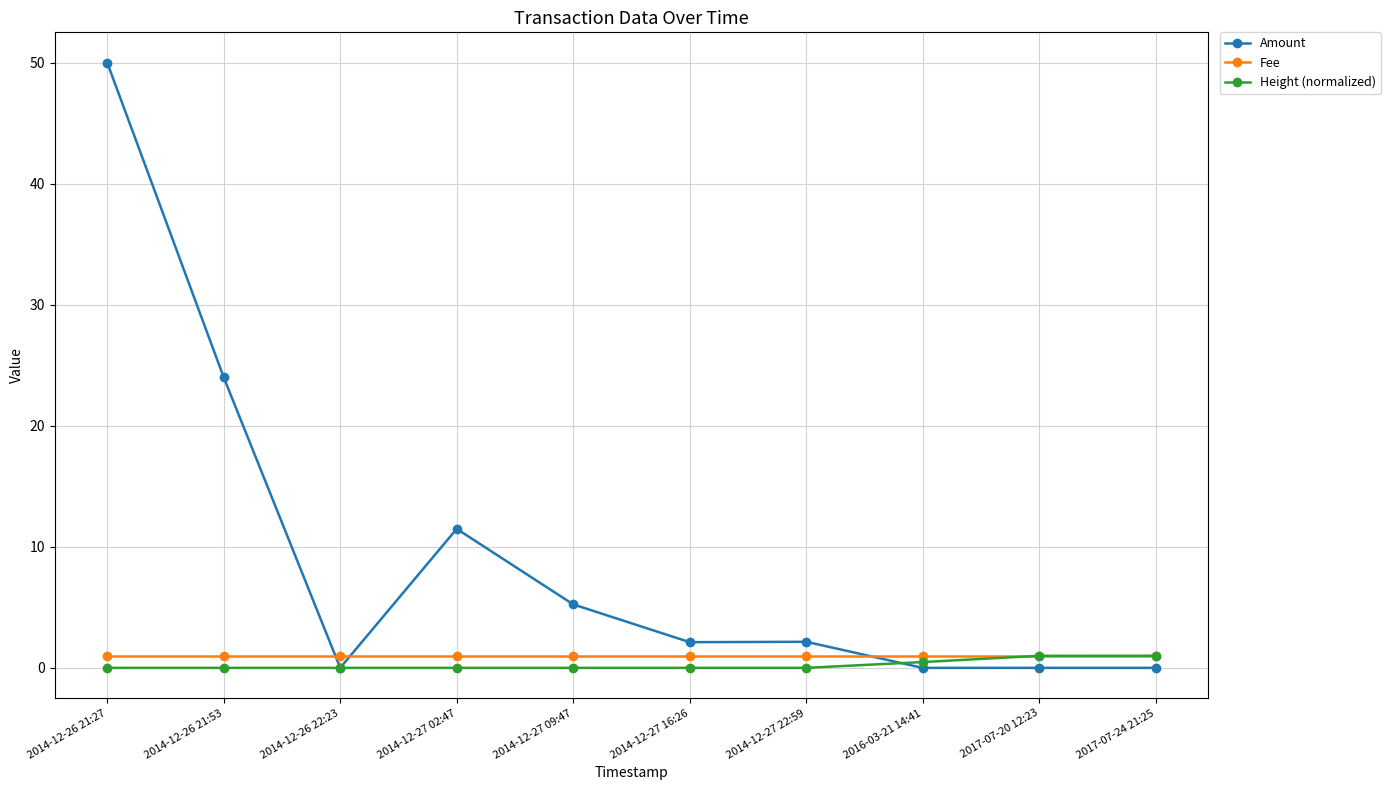

What is the difference between the Amount values at 2014-12-26 21:27 and 2014-12-27 09:47?

44.8